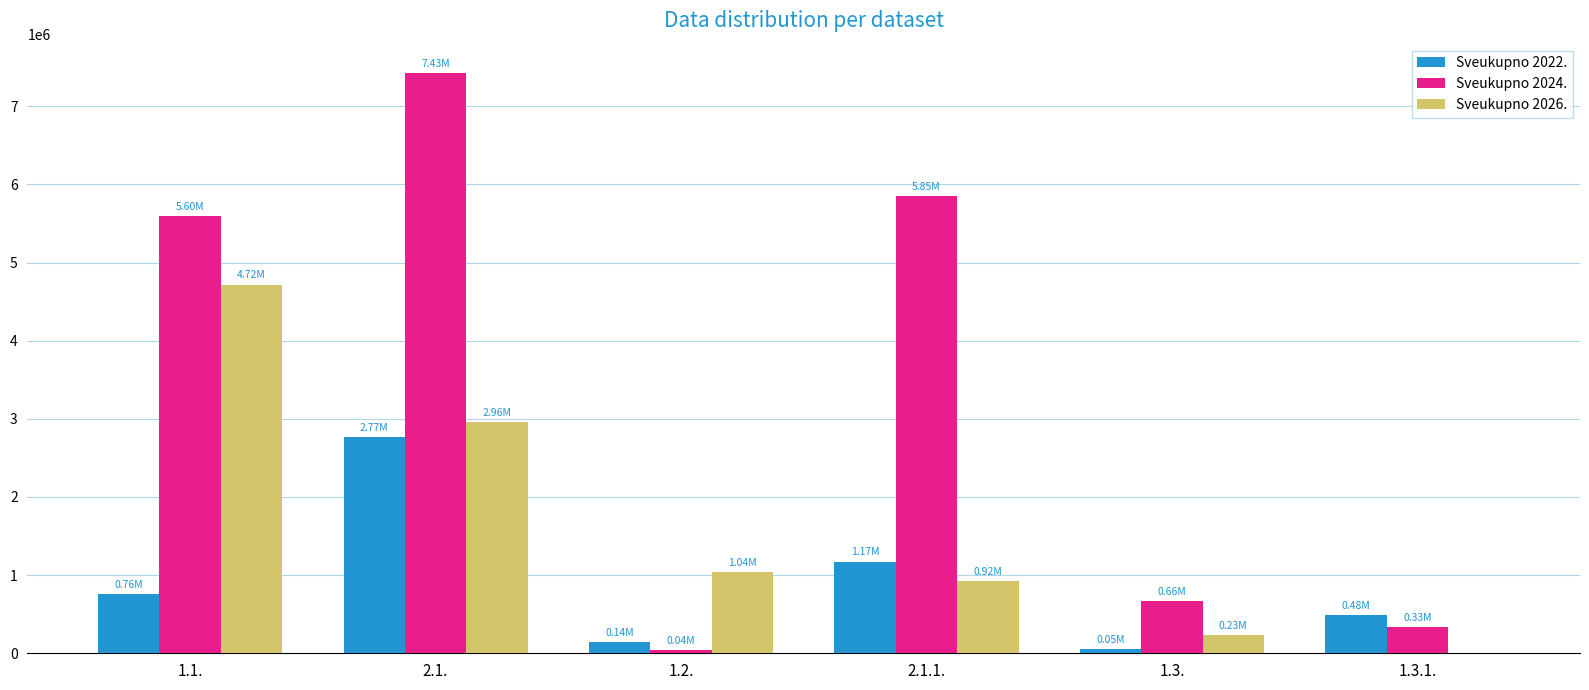

Reading left to right, extract all data points from this chart.

Sveukupno 2022.: 760884.0	2766076.5	139753.1	1174155.7	49122.0	484470.4
Sveukupno 2024.: 5599687.5	7429434.8	39408.0	5850235.8	663658.1	331829.0
Sveukupno 2026.: 4717855.9	2959202.7	1039288.6	920053.4	232280.3	0.0